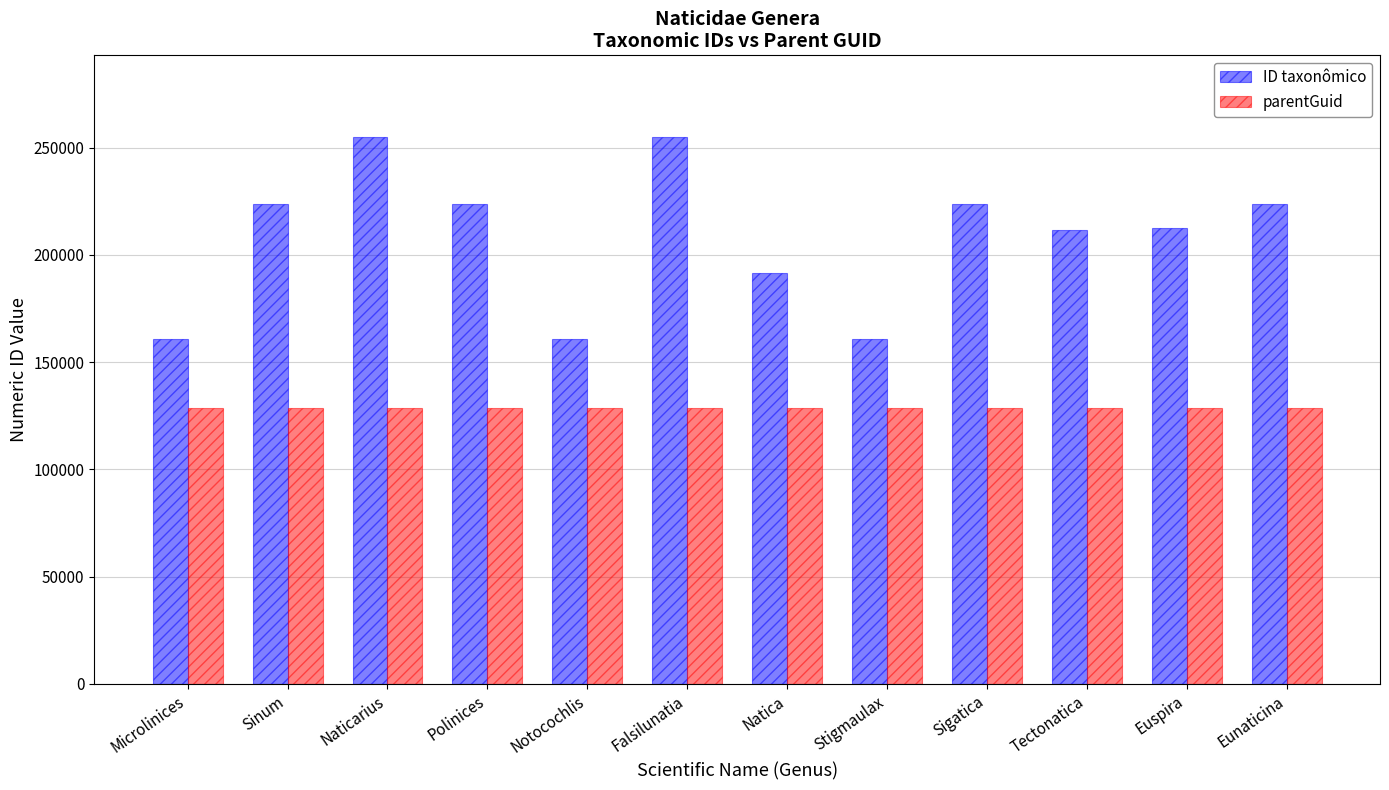

Does the chart contain any negative values?

No